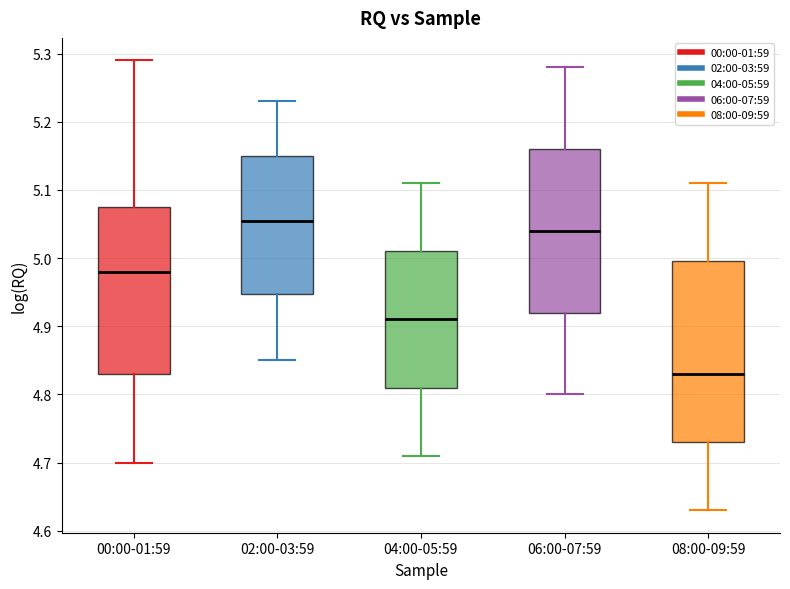

Where does the median line of the box for 08:00-09:59 sit on the y-axis? The values are not printed on the chart, so give them approximately, as read against the axis.

4.83